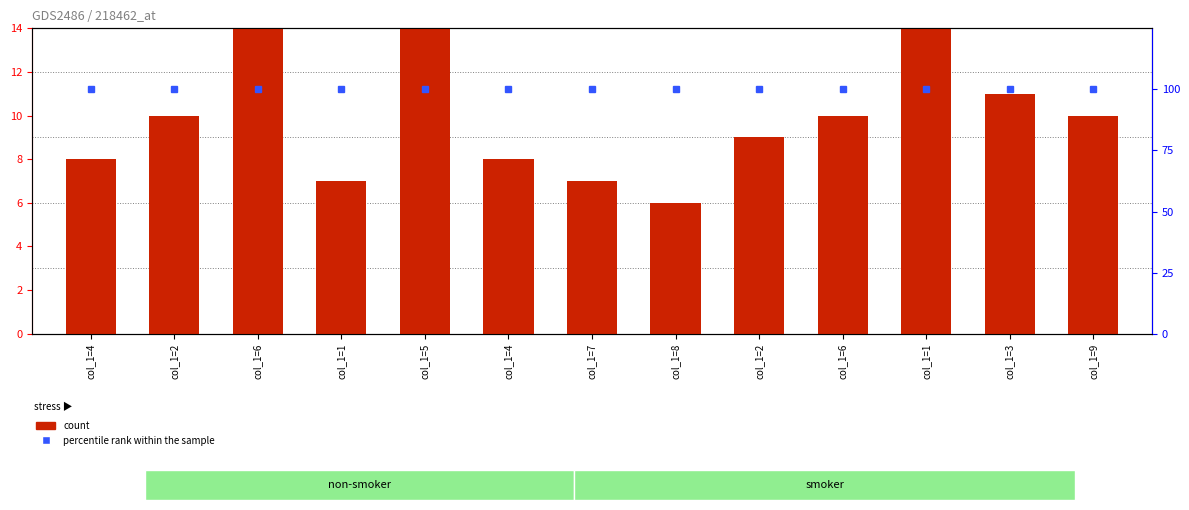

Which series has the largest total across all categories?

percentile rank within the sample